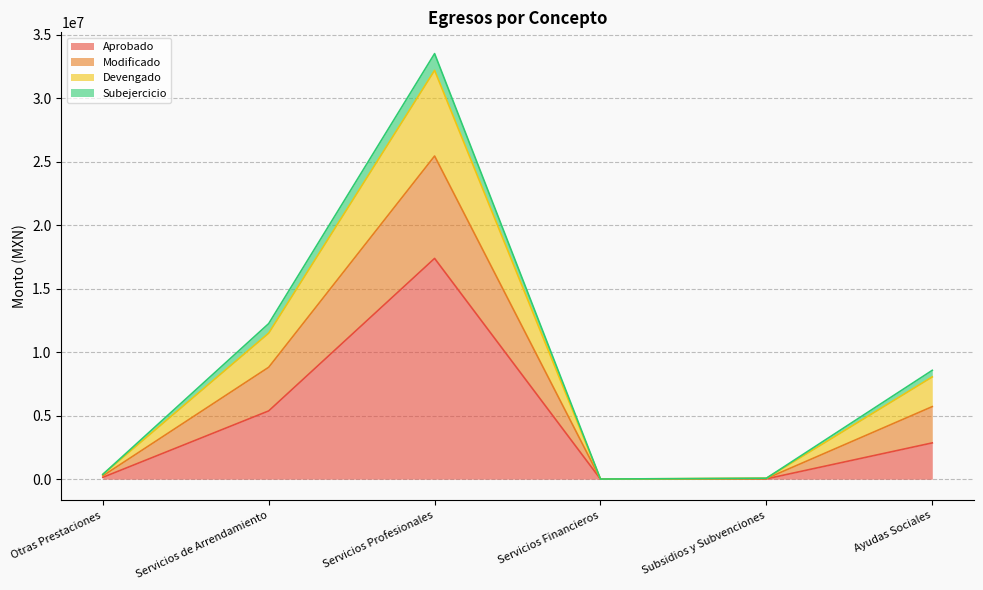

At which label is Aprobado closest to 8698070?

Servicios de Arrendamiento